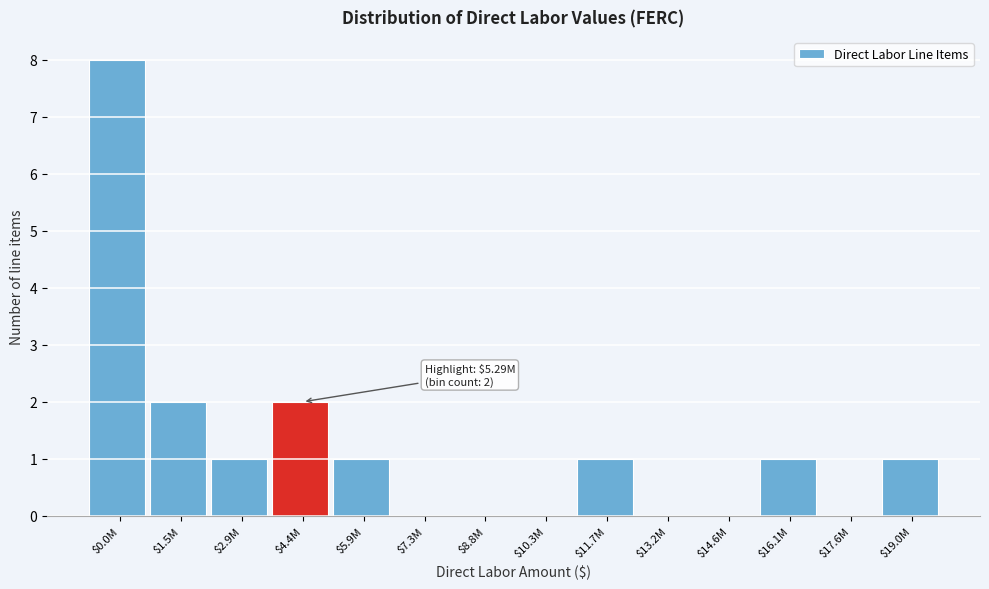

What is the sum of all values?

17